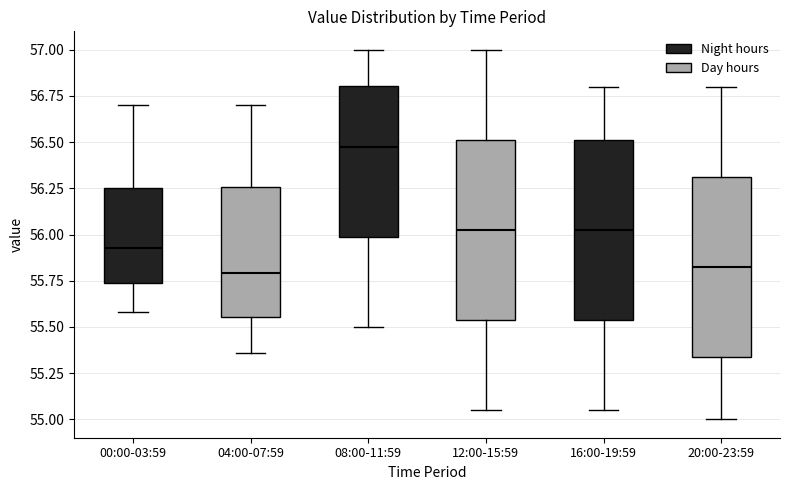

Where does the lower whisker of the box for 04:00-07:59 end on the y-axis? The values are not printed on the chart, so give them approximately, as read against the axis.

55.35